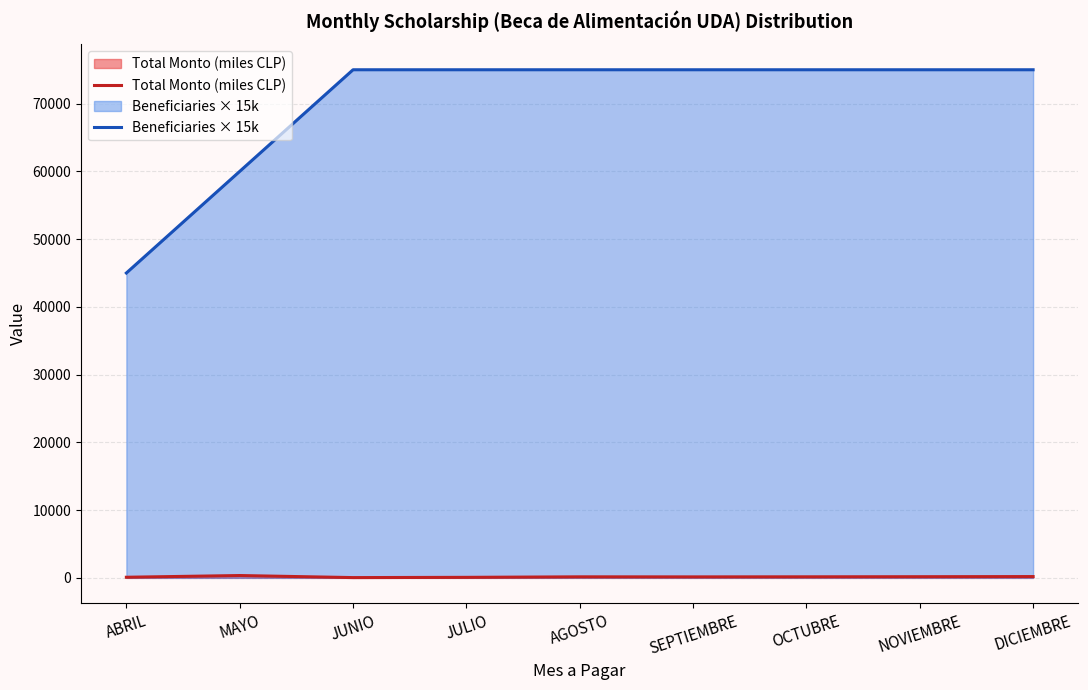

Rank the series at SEPTIEMBRE from highest to lowest value.

Beneficiaries × 15k, Total Monto (miles CLP)